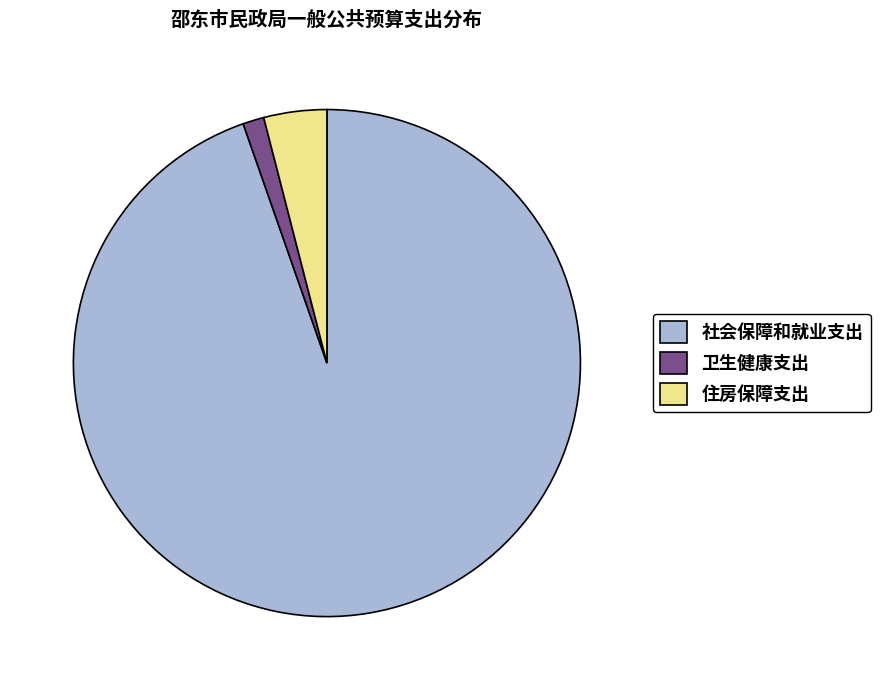

Between 卫生健康支出 and 住房保障支出, which is larger?

住房保障支出